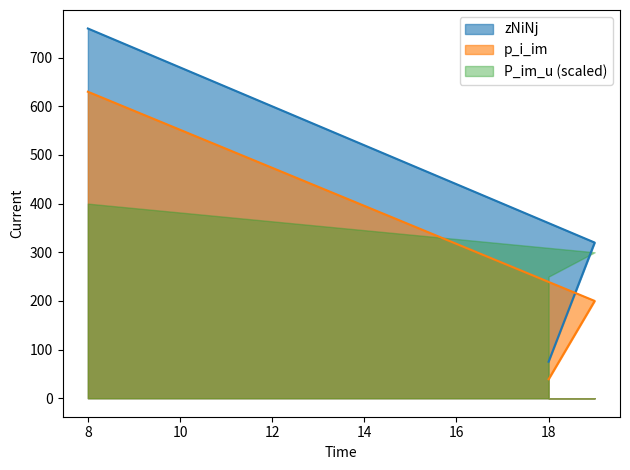

What is the label of the 3rd point from the left?

18